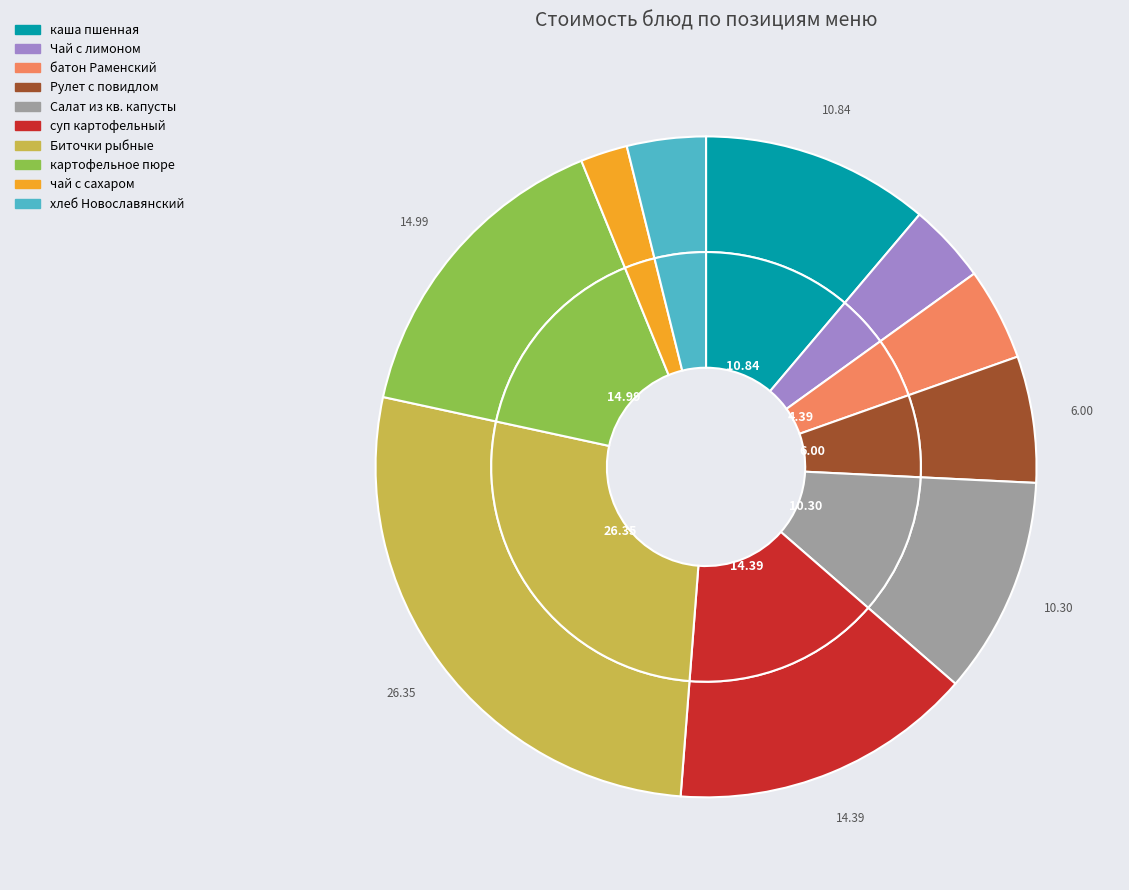

Rank the categories by value from highest to lowest.

Биточки рыбные с соусом, картофельное пюре, суп картофельный с макаронными изделиями, каша пшенная молочная с маслом, Салат из квашенной капусты, Рулет с повидлом, батон Раменский, Чай с лимоном, хлеб Новославянский, чай с сахаром